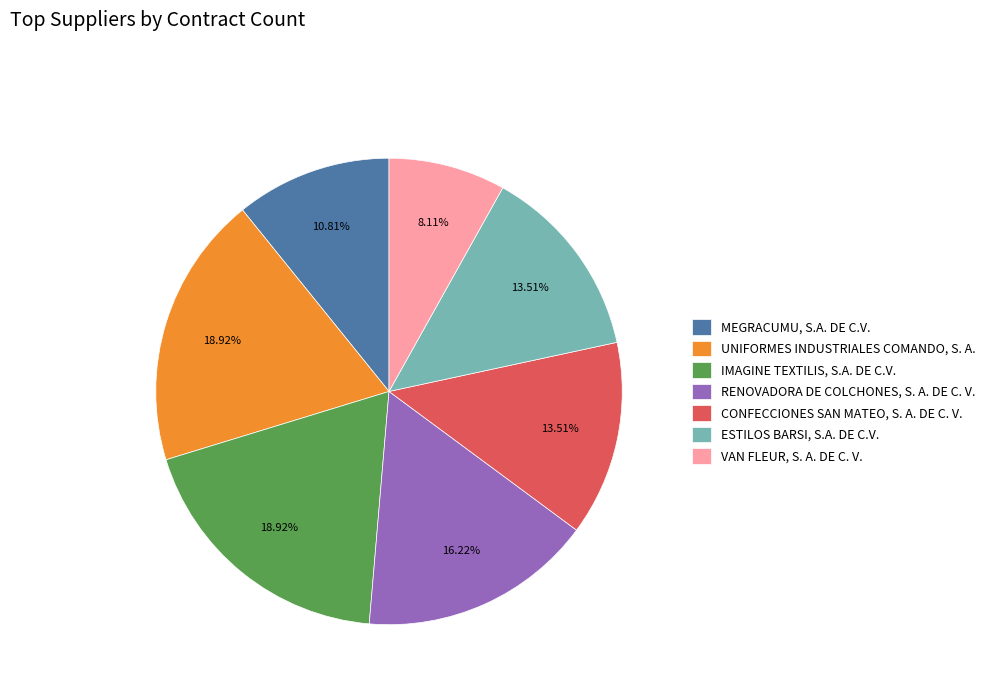

Combined, do IMAGINE TEXTILIS, S.A. DE C.V. and ESTILOS BARSI, S.A. DE C.V. account for over 50%?

No